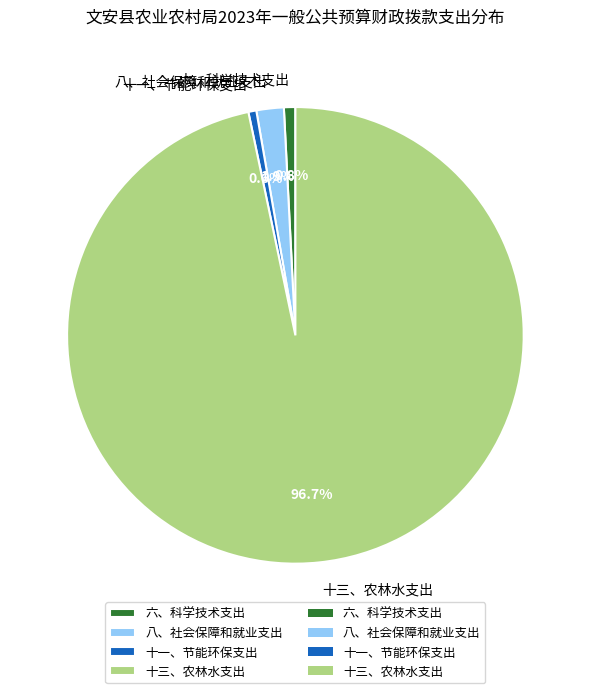

Combined, what portion of the pie is 十一、节能环保支出 and 八、社会保障和就业支出?

2.5%